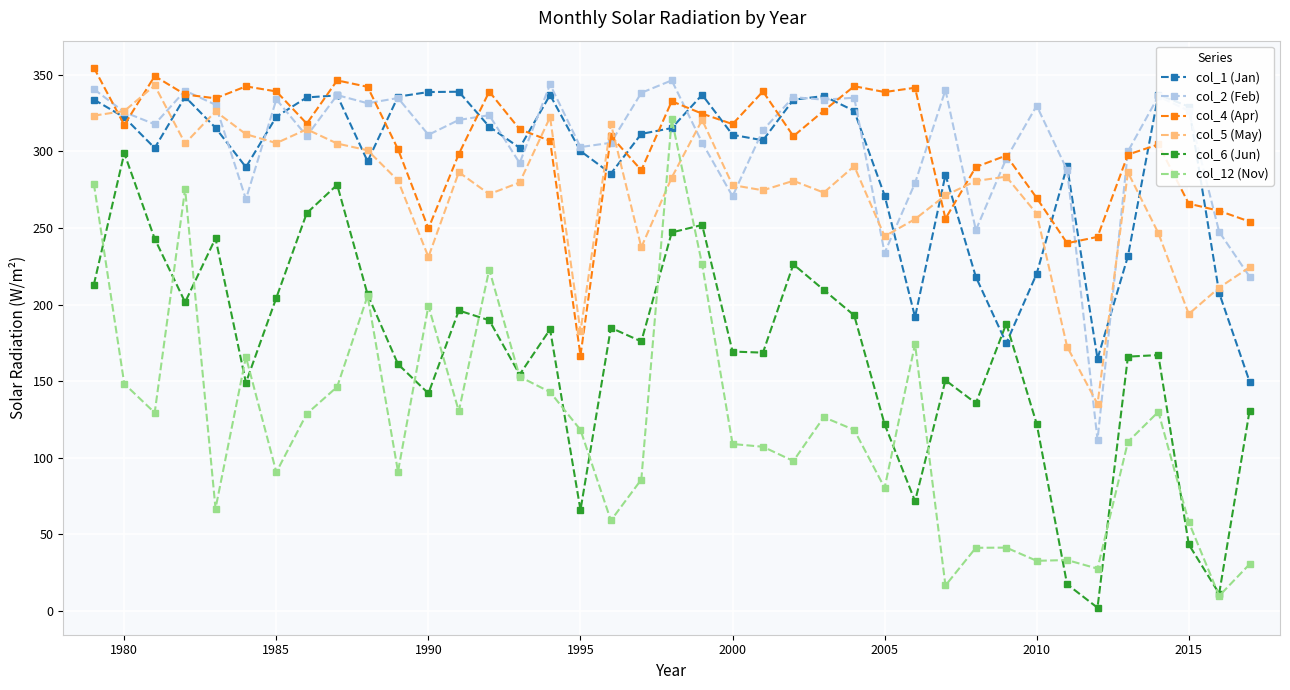

What is the value of the col_5 (May) point at the 9th from the left?

305.0